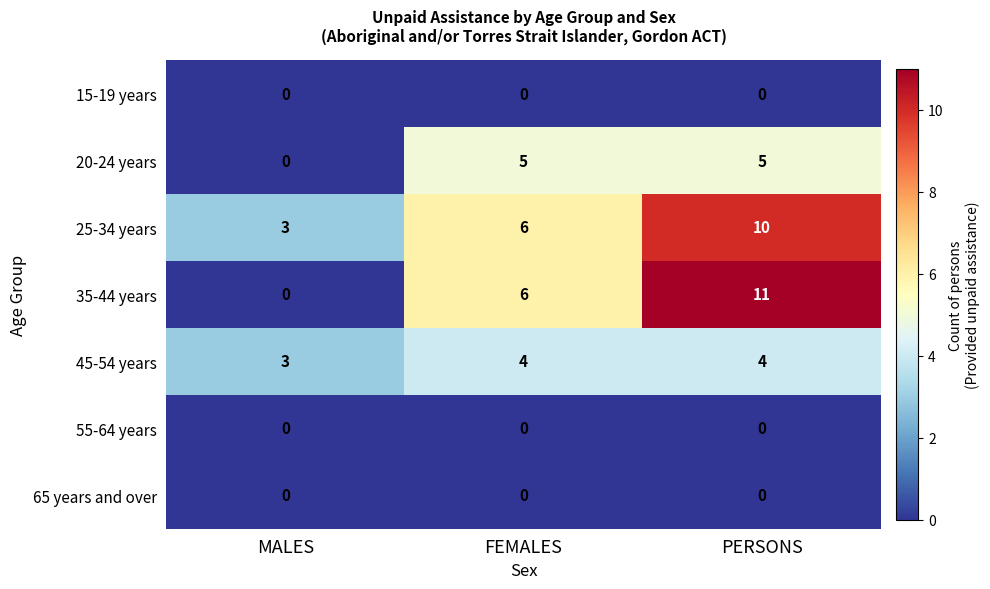

What is the difference between the highest and lowest values at MALES?

3